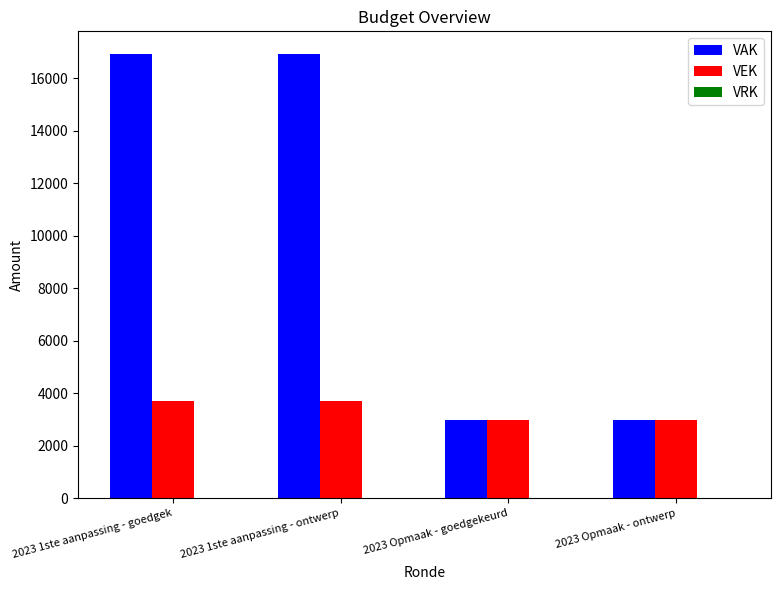

What position from the right is 2023 1ste aanpassing - ontwerp?

3